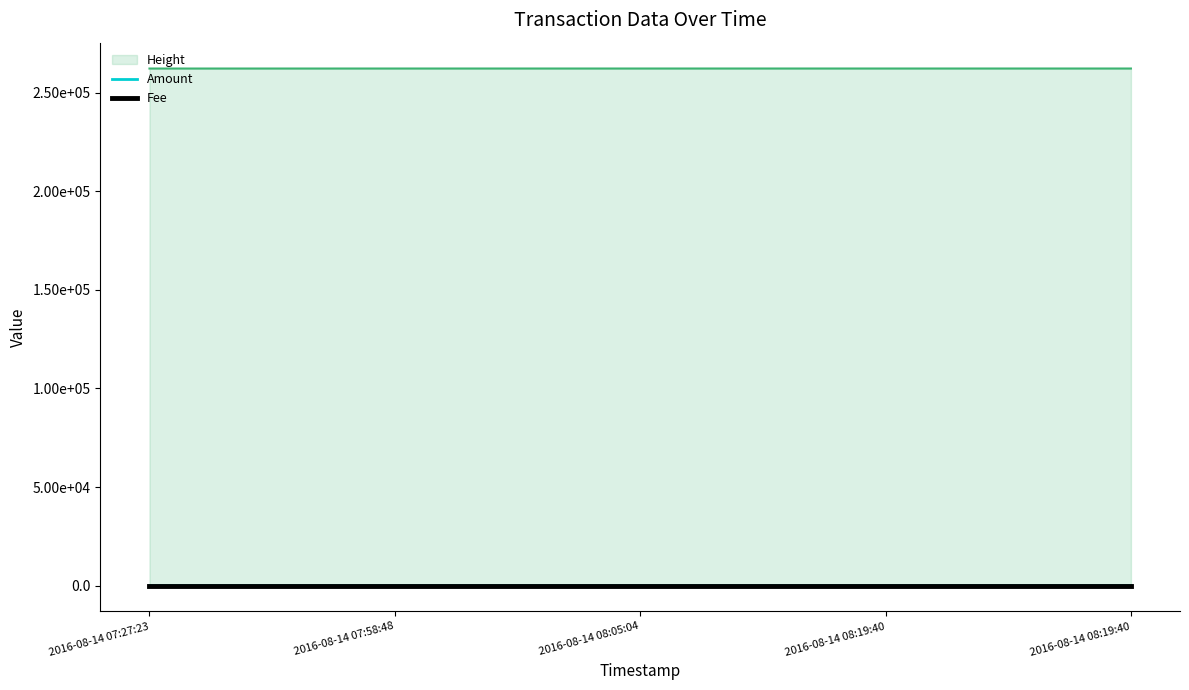

Does the chart have visible grid lines?

No